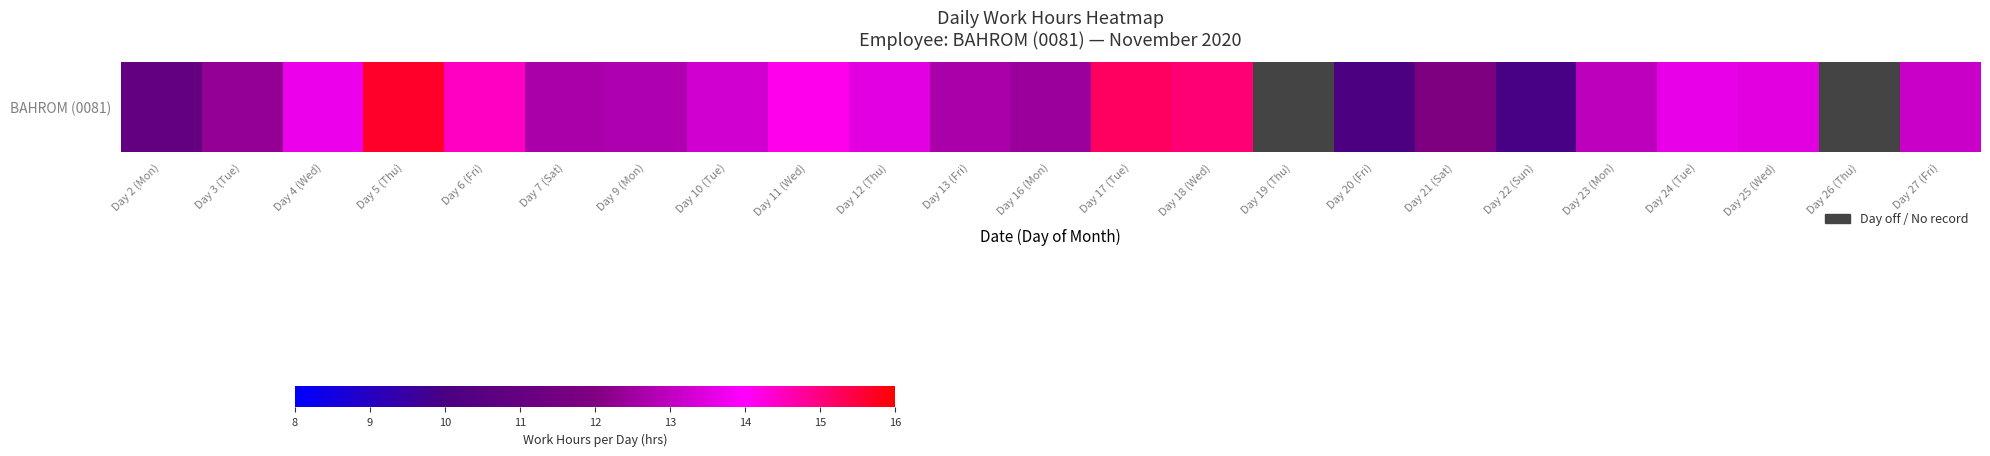

What is the minimum value shown in the chart?

10.0